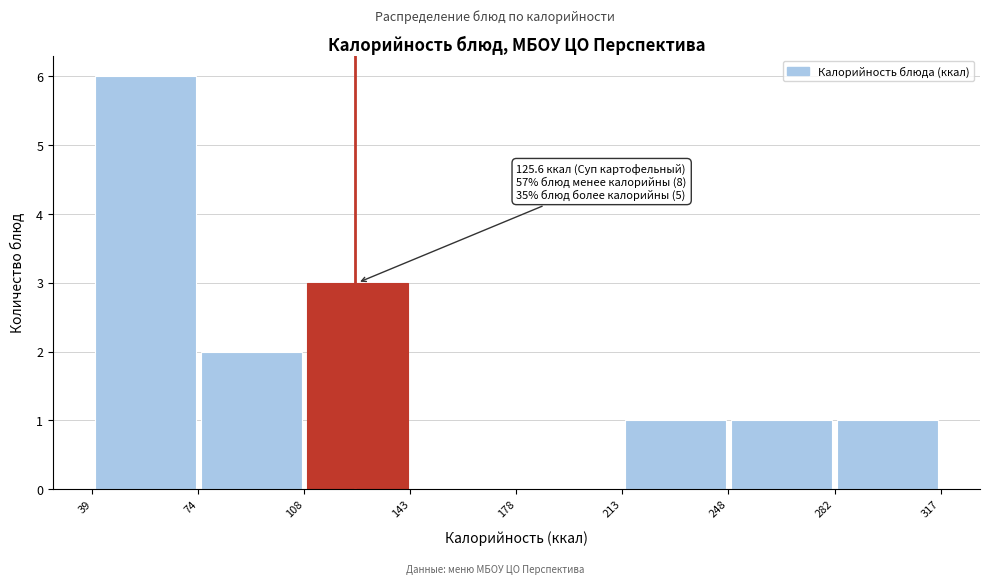

Which range on the x-axis has the tallest bar?

39 to 74